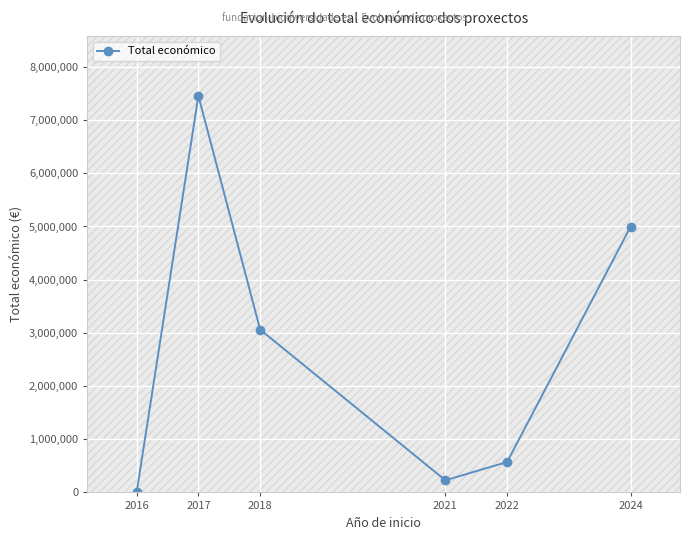

What is the value of the 1st point from the left?

2200